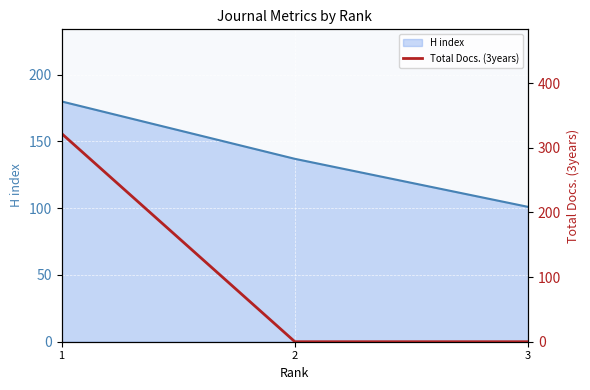

Rank the series by their average value, from highest to lowest.

H index, Total Docs. (3years)